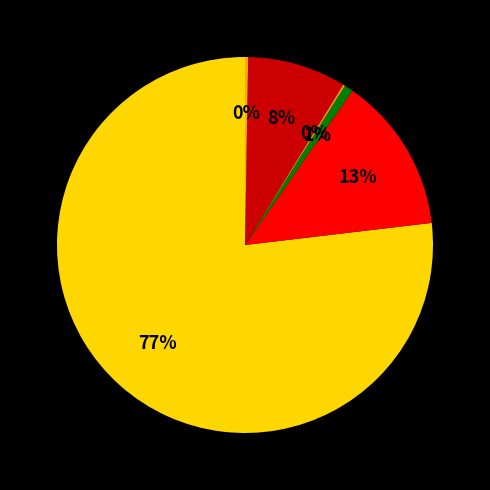

How many slices are in this pie chart?

6